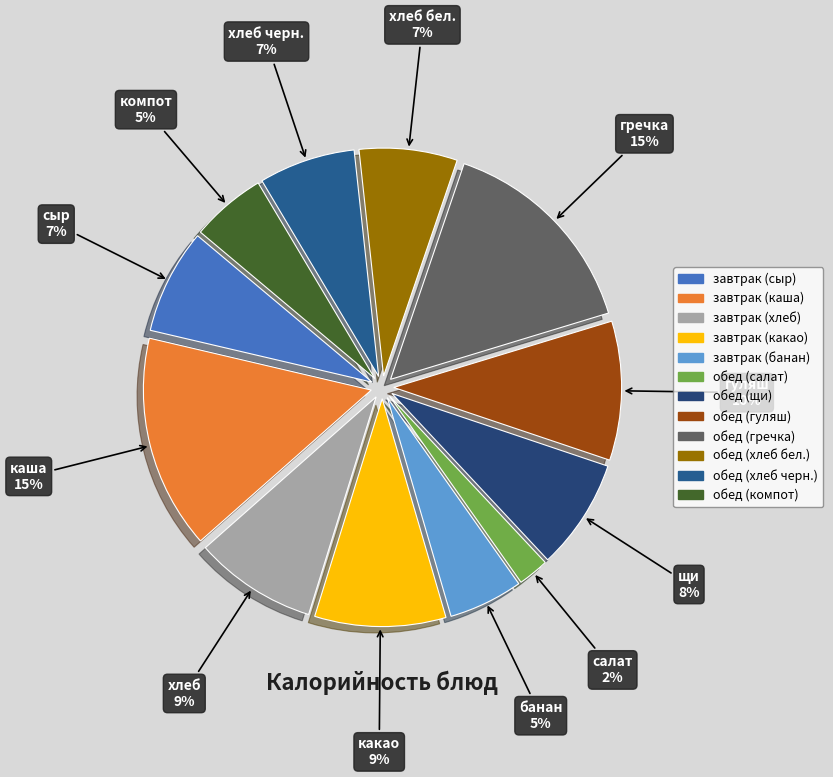

Is there a majority slice in this chart?

No